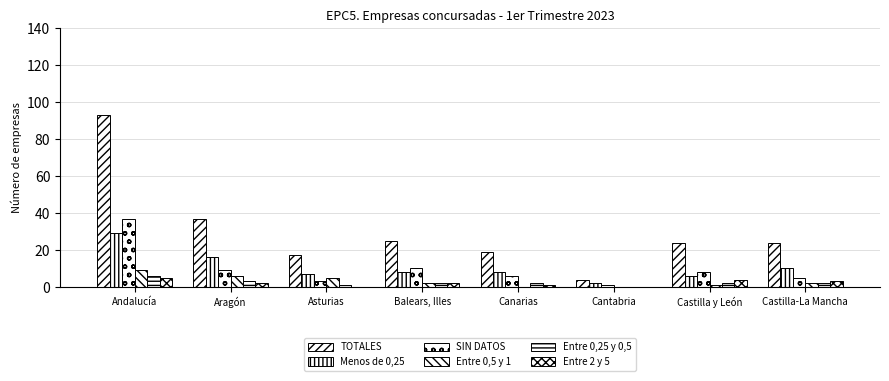

Where does the Menos de 0,25 series first go above 8?

Andalucía